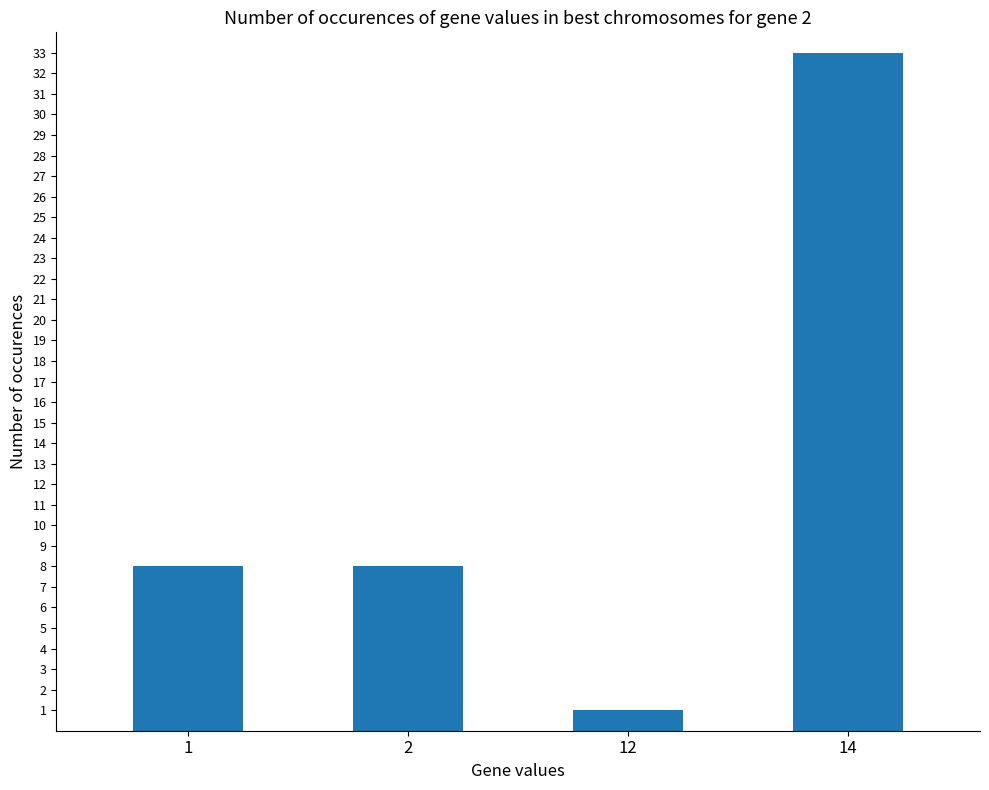

Reading left to right, transcribe all the data shown in this chart.

8	8	1	33